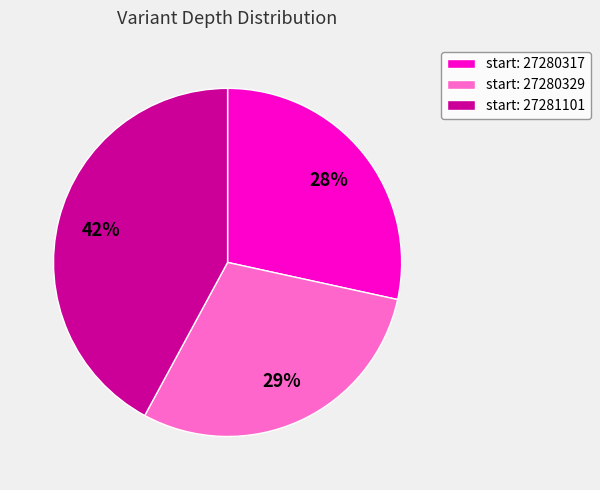

To the nearest percent, what is the difference between the start: 27281101 and start: 27280317 slice percentages?

14%